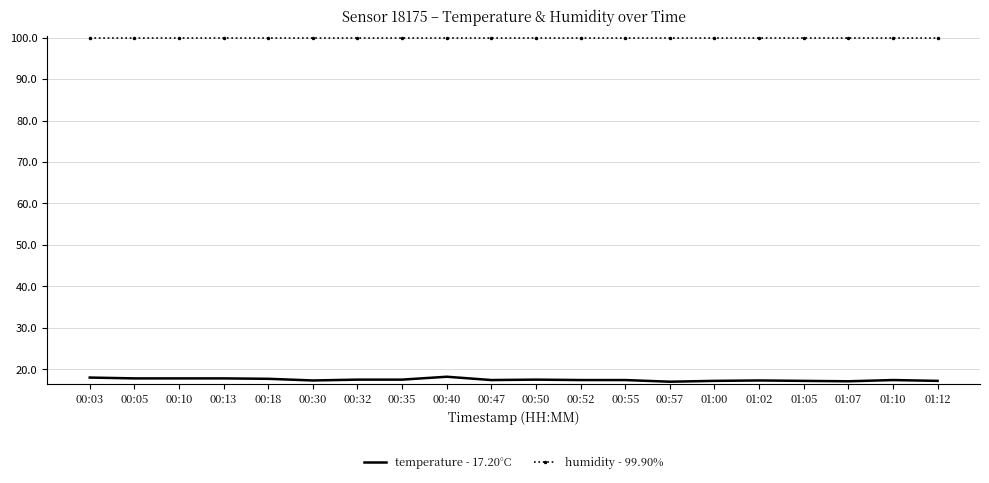

Is it true that temperature - 17.20°C equals 6.9 at 00:55?

False